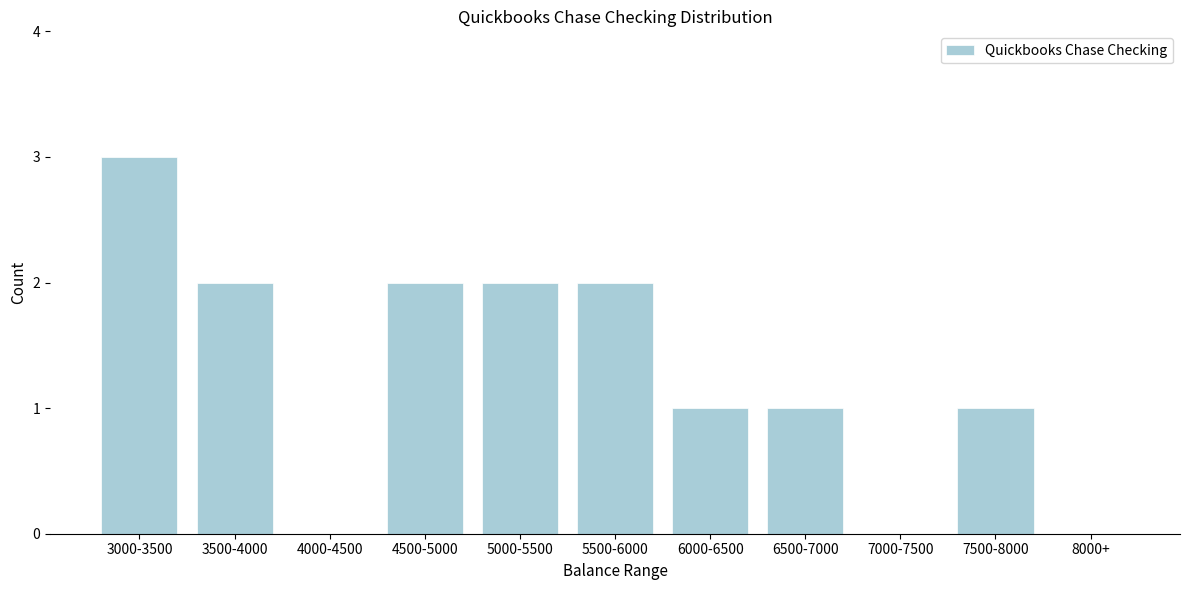

Reading left to right, transcribe all the data shown in this chart.

3000-3500=3	3500-4000=2	4000-4500=0	4500-5000=2	5000-5500=2	5500-6000=2	6000-6500=1	6500-7000=1	7000-7500=0	7500-8000=1	8000+=0